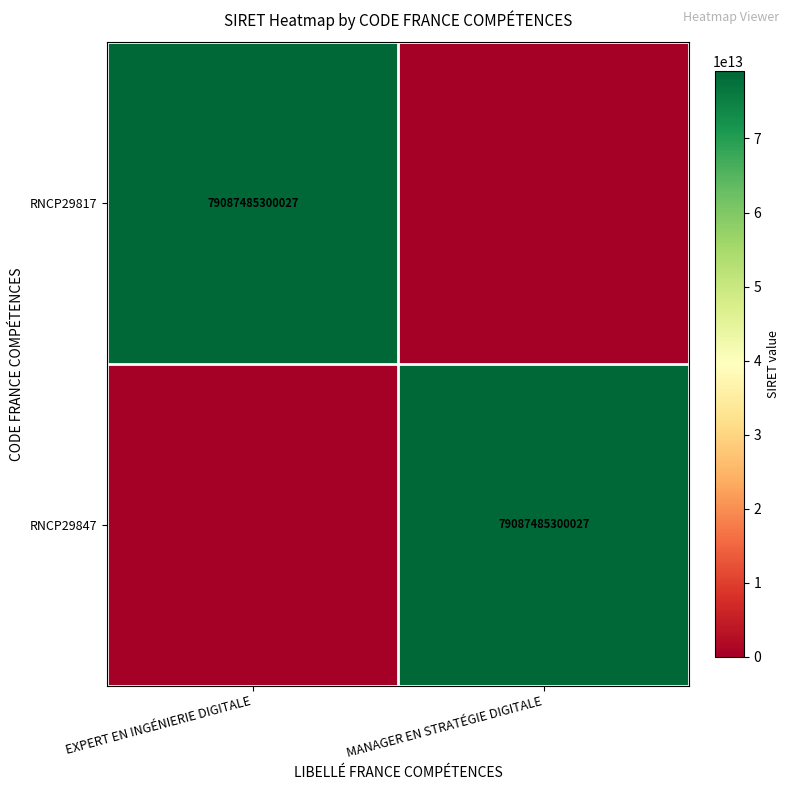

The RNCP29847 series shows 79087485300027 at MANAGER EN STRATÉGIE DIGITALE. True or false?

True